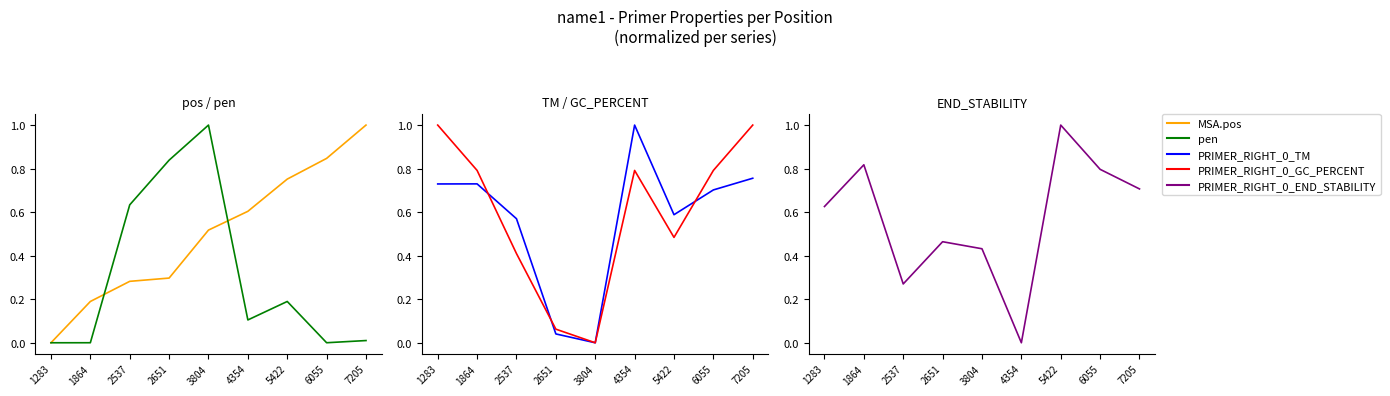

True or false: PRIMER_RIGHT_0_GC_PERCENT has more than 2 points higher than both neighbors.

False